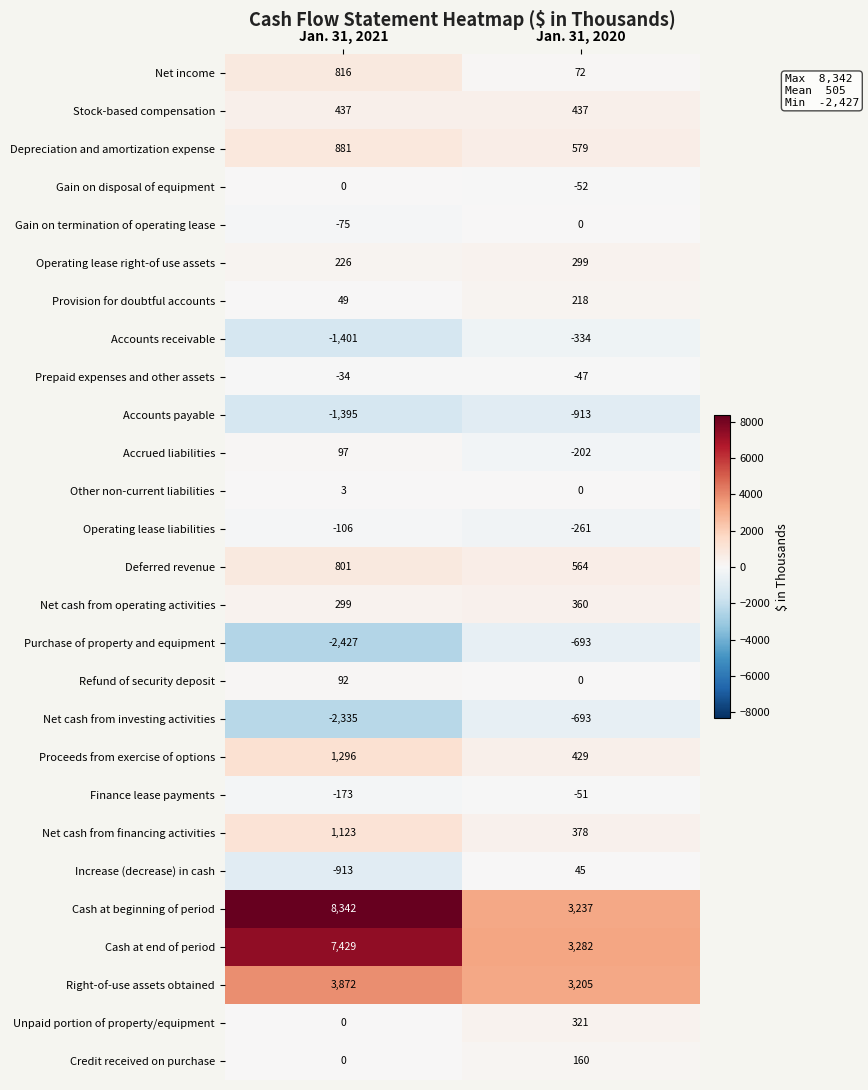

Which category has the highest value across all series?

Jan. 31, 2021